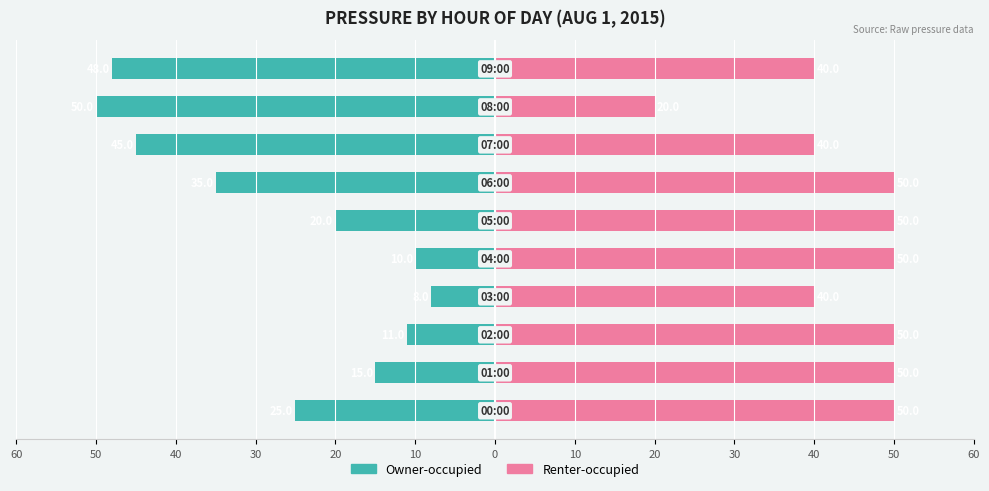

What are all the series names shown in the legend?

Owner-occupied, Renter-occupied